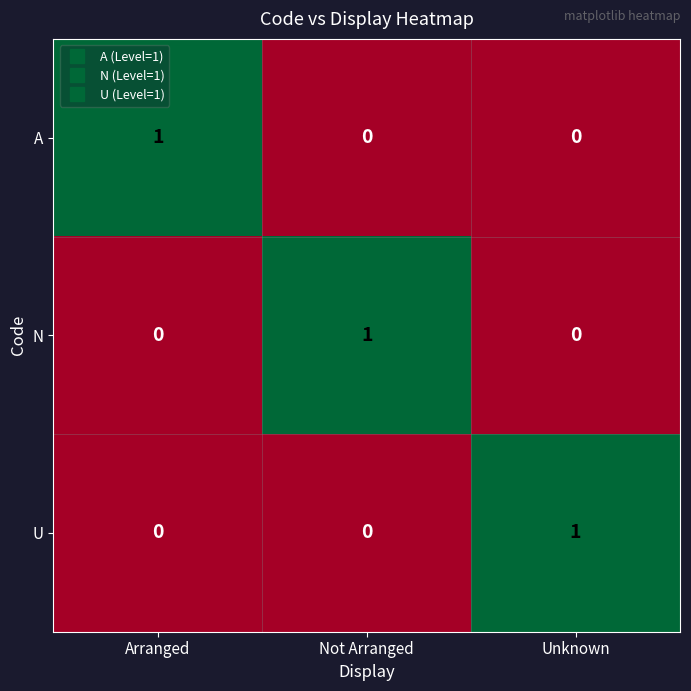

At how many categories does at least one series exceed 0?

3